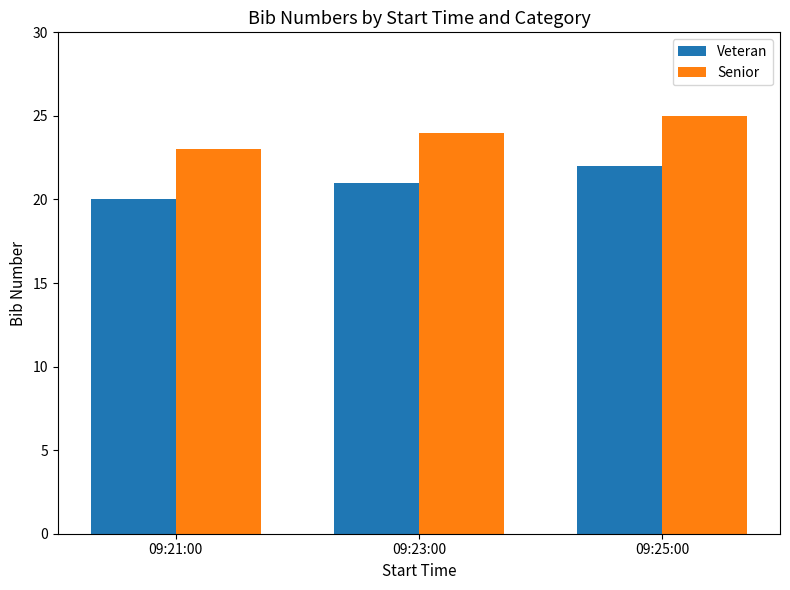

Rank the series by their maximum value, from highest to lowest.

Senior, Veteran